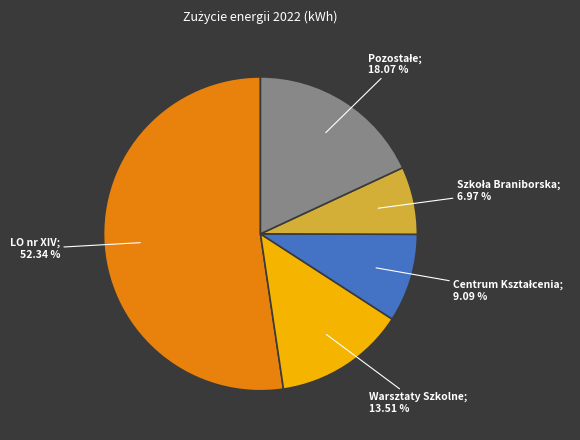

To the nearest percent, what is the difference between the largest and smallest slice percentages?

45%